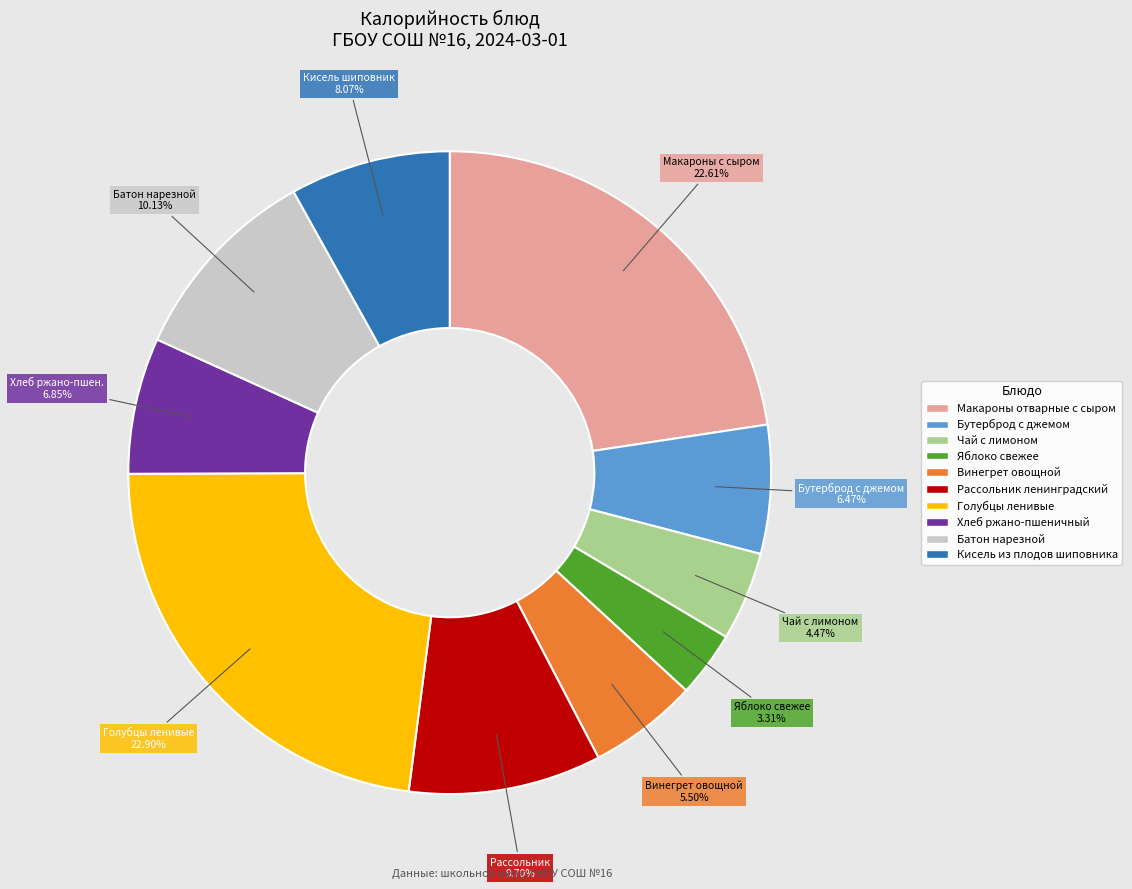

Count the number of slices in the pie.

10